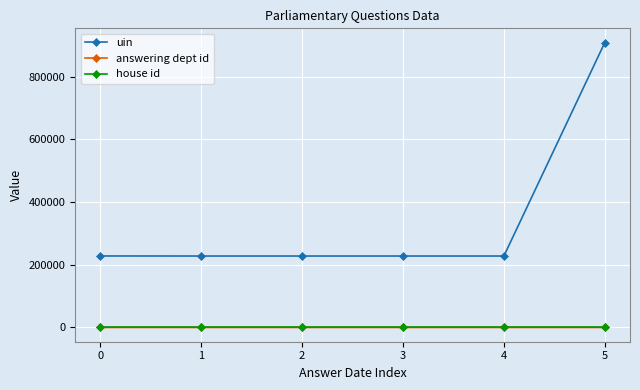

What is the lowest value of the uin series?

227802